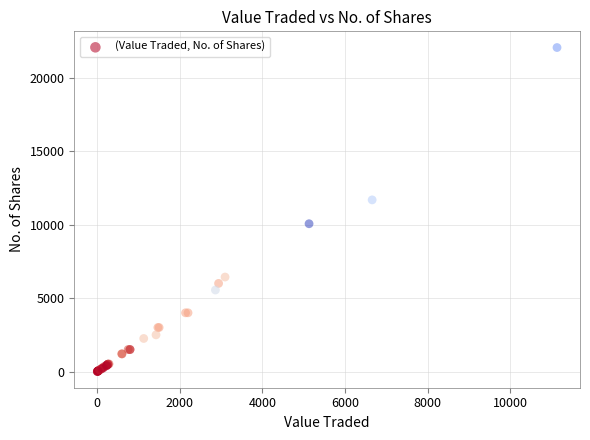

What Y value in the scatter plot is closest to 11027?

11683